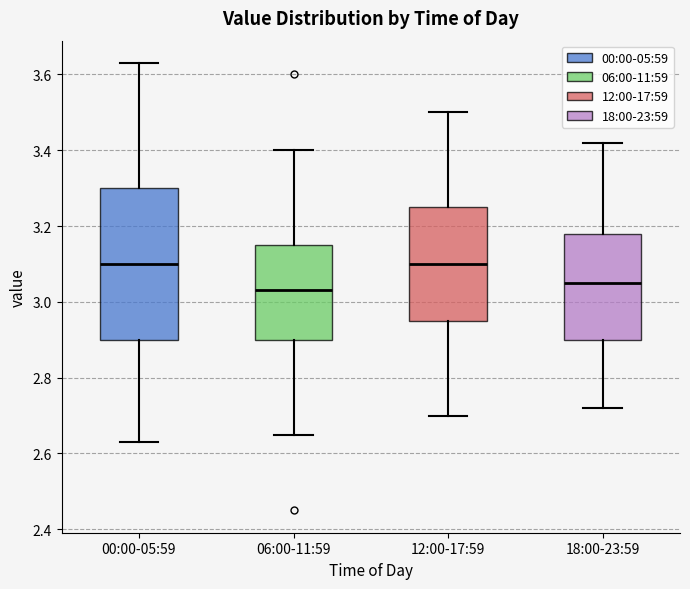

Which box's median line is the lowest?

06:00-11:59